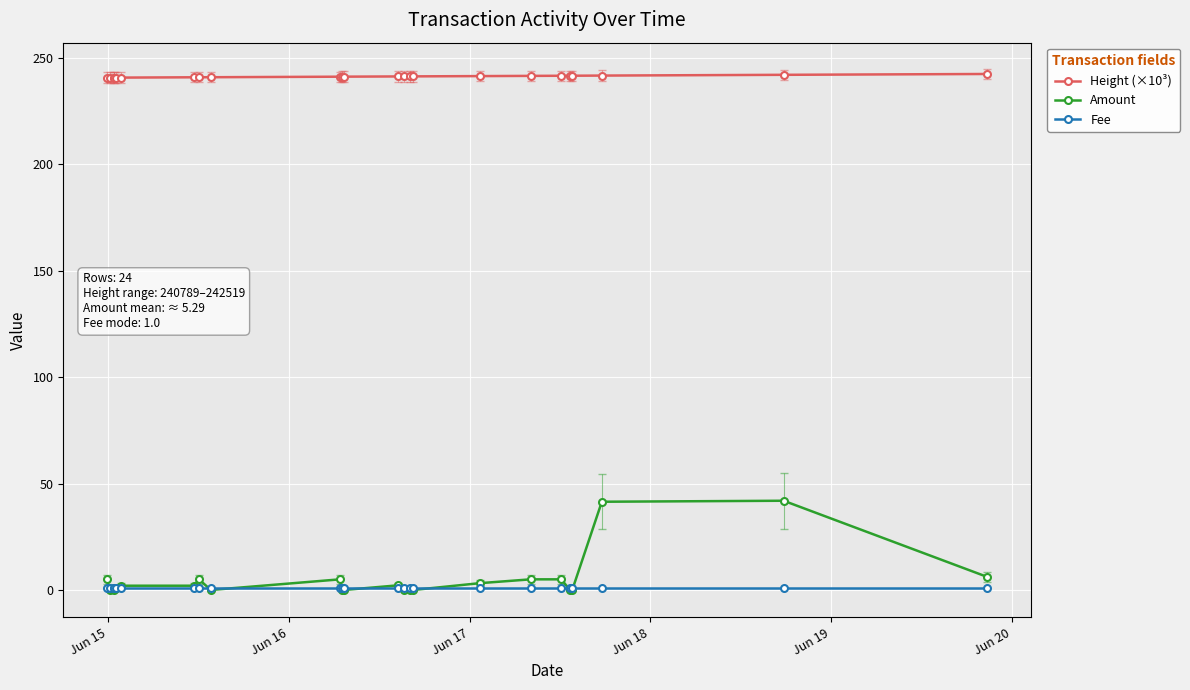

Reading right to left, list all the values displayed in this chart.

Height (×10³): 242.5	242.1	241.8	241.7	241.7	241.7	241.6	241.5	241.4	241.4	241.4	241.4	241.3	241.3	241.2	241.0	241.0	241.0	240.8	240.8	240.8	240.8	240.8	240.8
Amount: 6.2	41.9	41.5	0.0	0.0	5.0	5.0	3.2	0.0	0.0	0.0	2.2	0.0	0.0	5.0	0.0	5.0	2.0	2.0	1.0	1.0	0.0	0.0	5.0
Fee: 1.0	1.0	1.0	1.0	1.0	1.0	1.0	1.0	1.0	1.0	1.0	1.0	1.0	1.0	1.0	1.0	1.0	1.0	1.0	1.0	1.0	1.0	1.0	1.0